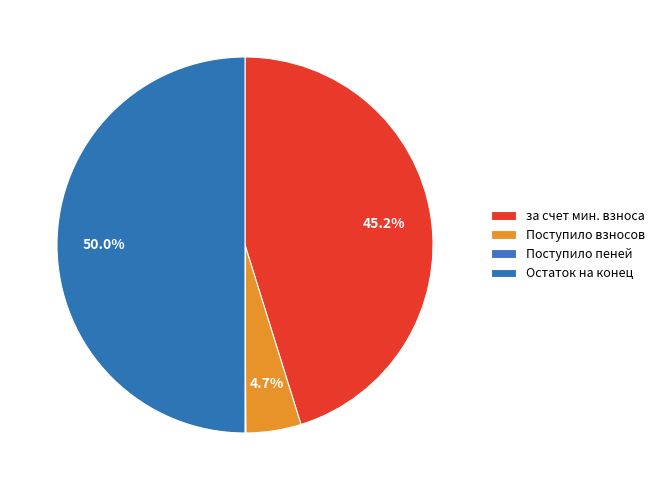

True or false: Поступило пеней accounts for 0% of the total.

True